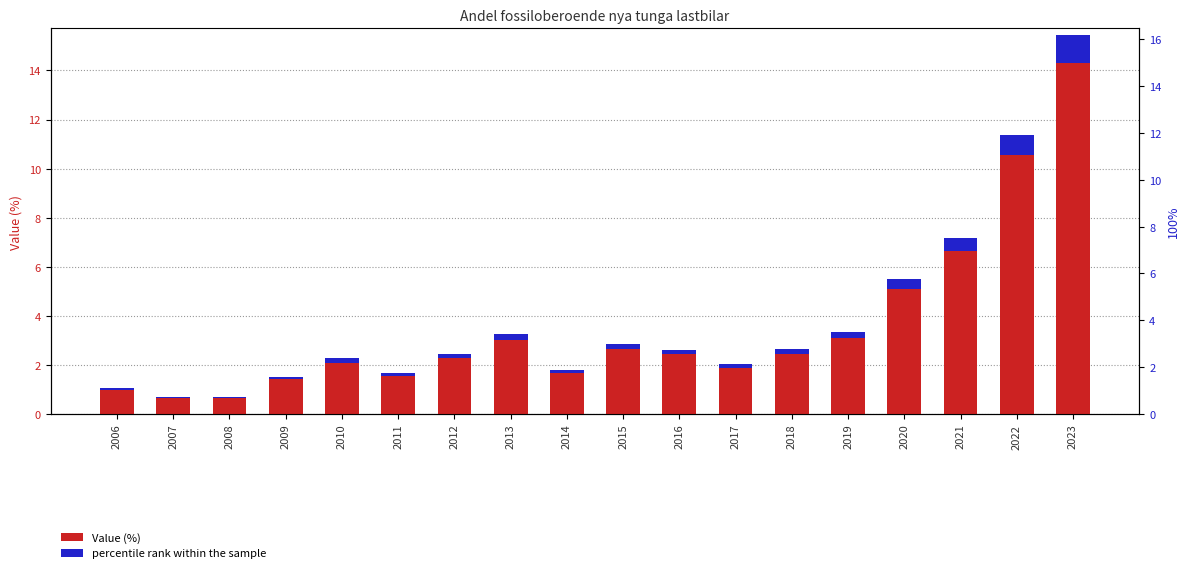

What is the minimum value for Value?

0.7